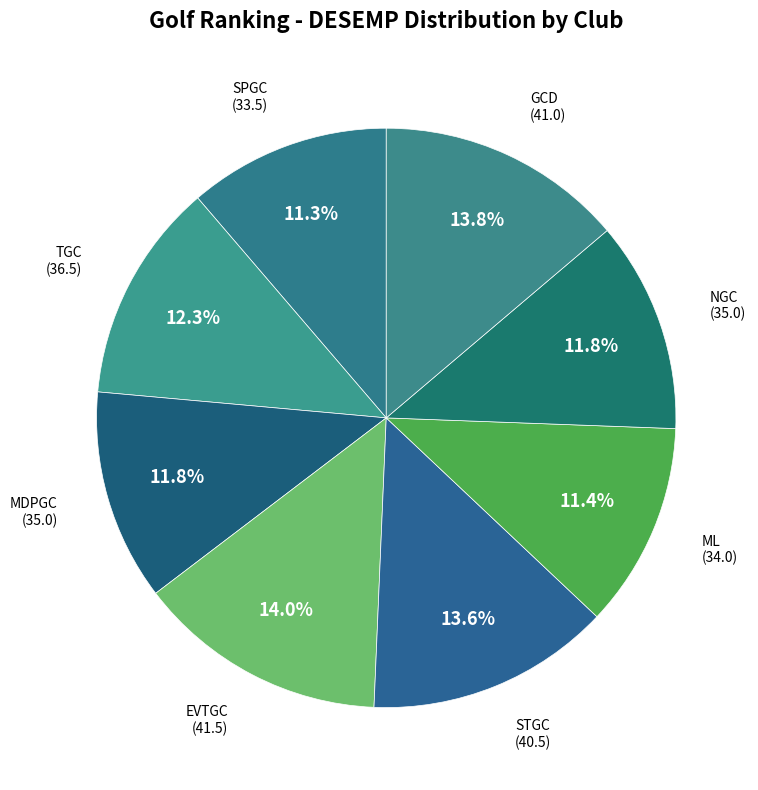

Count the number of slices in the pie.

8